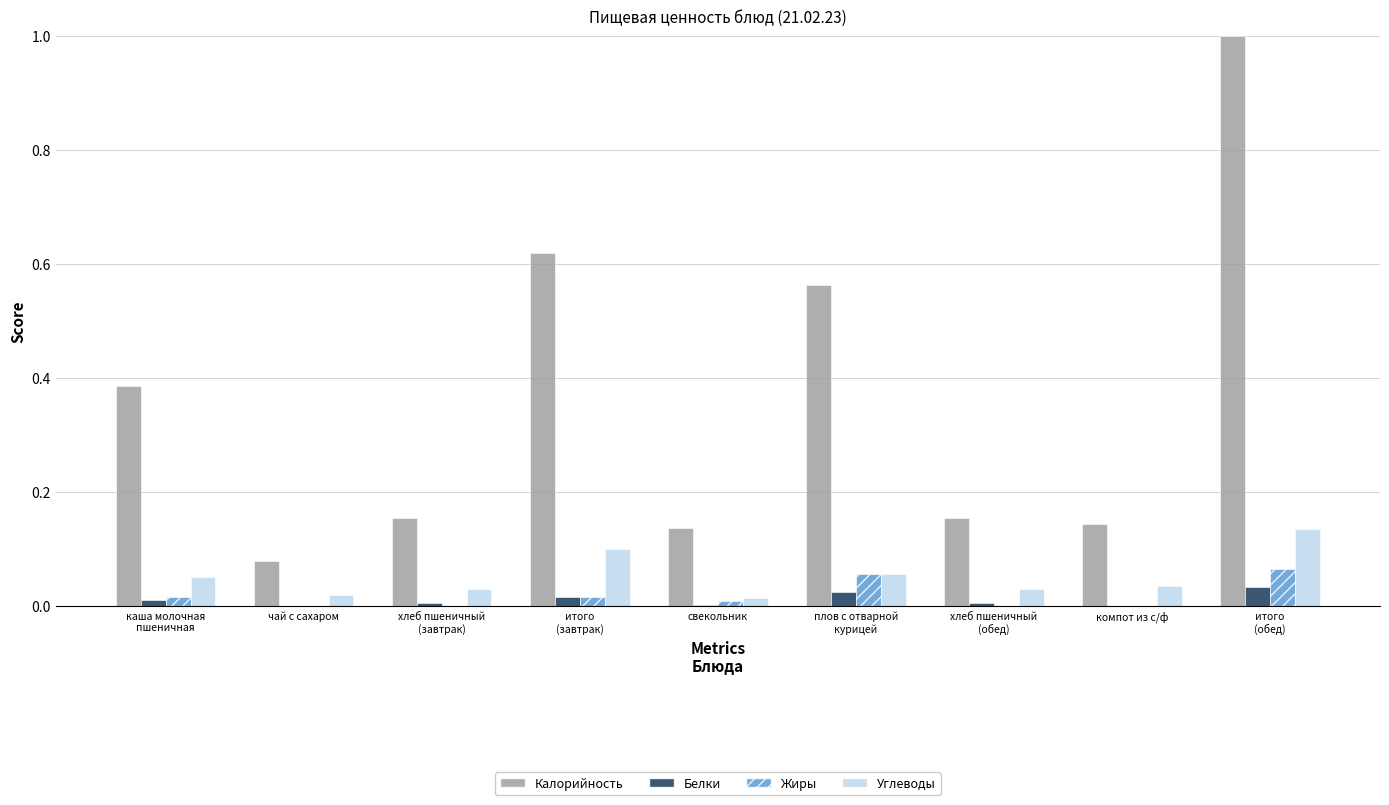

The Углеводы series shows 0.0 at чай с сахаром. True or false?

True